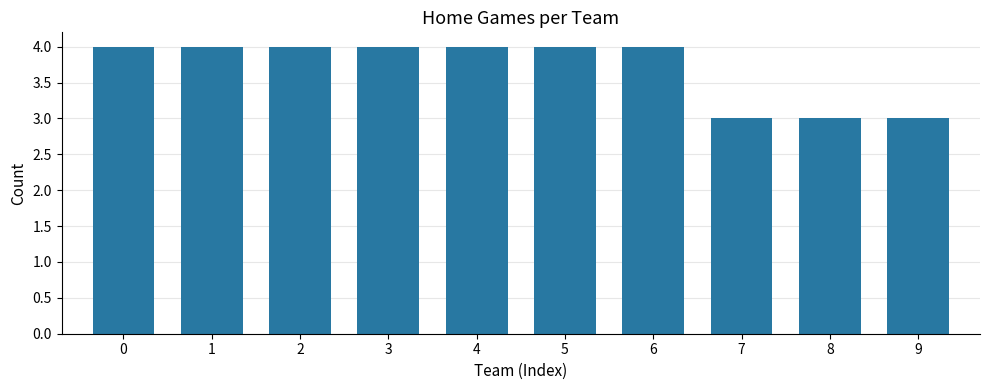

What is the average value?

4